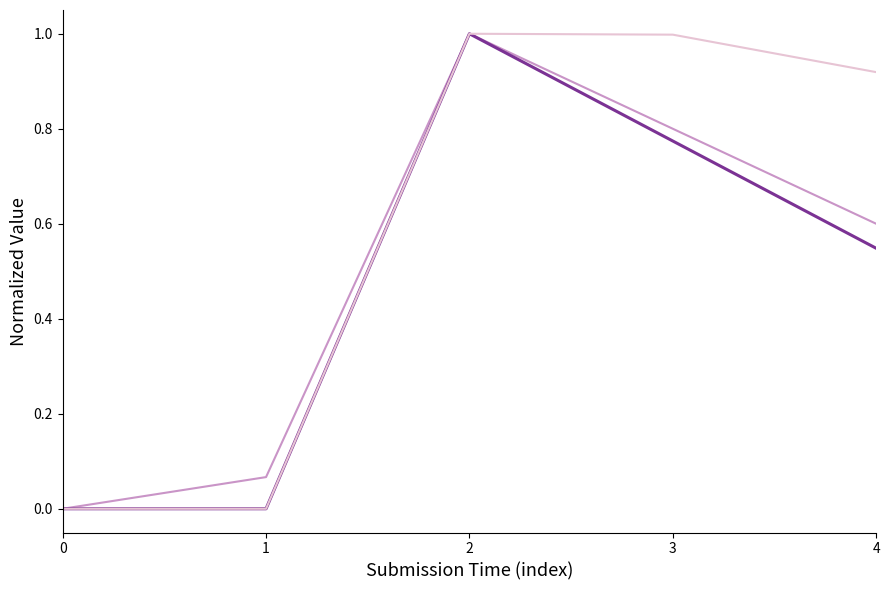

Rank the series by their maximum value, from highest to lowest.

_index, _parent_index, _submission__id